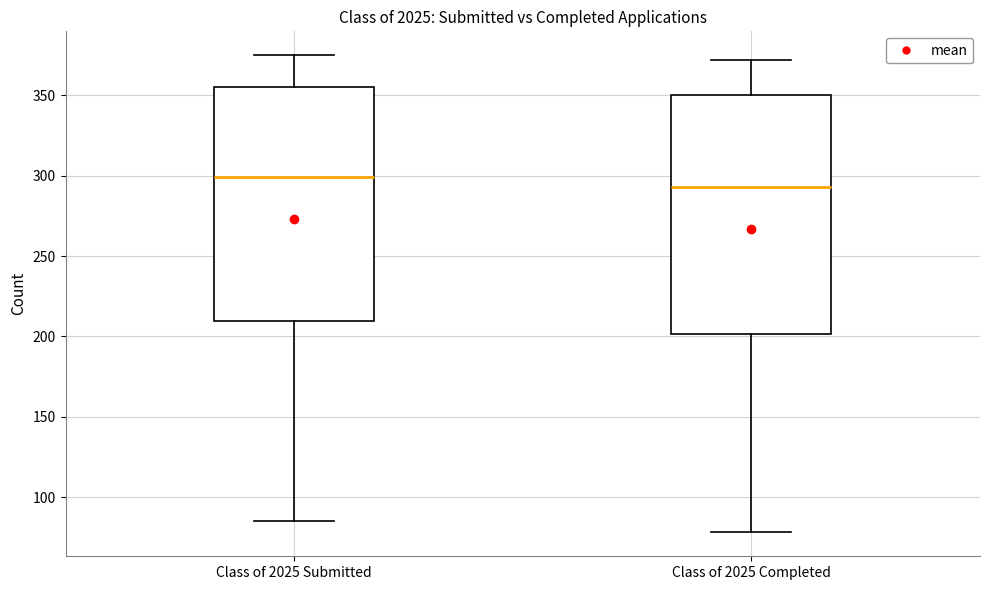

Reading left to right, read every box against the y-axis: the position of its median line, the range the box covers, and the ends of its whiskers. The values are not printed on the chart, so give them approximately, as read against the axis.

Class of 2025 Submitted: median 300, box 210 to 355, whiskers 85 to 375
Class of 2025 Completed: median 295, box 200 to 350, whiskers 80 to 370